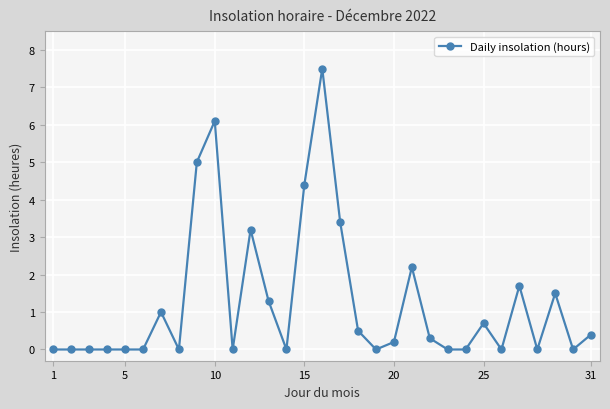

What is the difference between the maximum and minimum values?

7.5